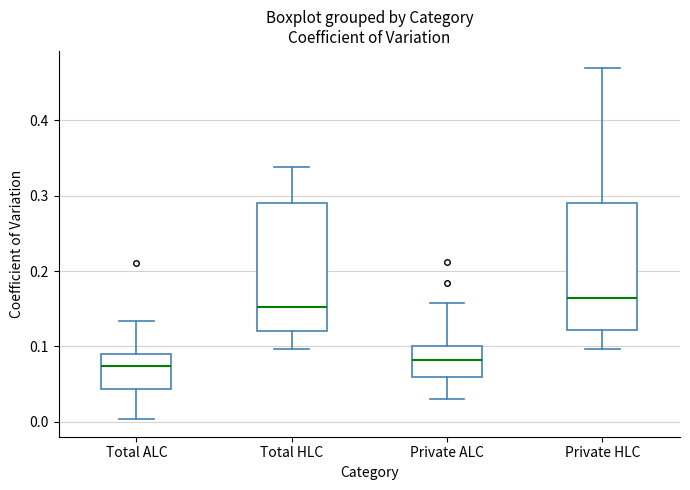

Where is the lower edge of the box for Total ALC on the y-axis? The values are not printed on the chart, so give them approximately, as read against the axis.

0.04